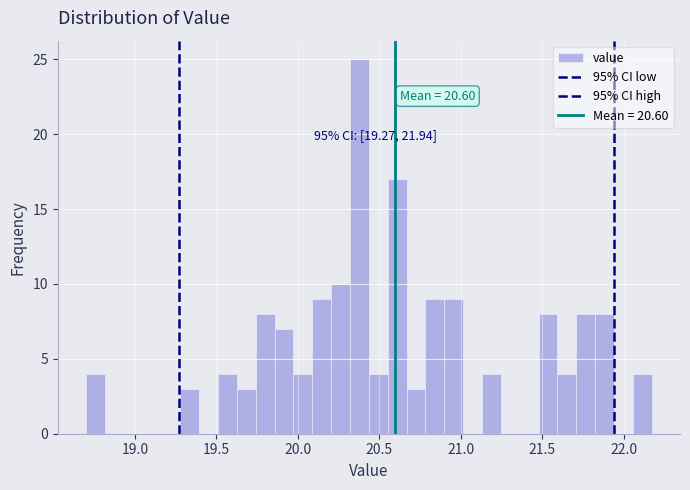

Around what value on the x-axis is the tallest bar? Give the approximate position of its centre, as read against the axis.

20.40